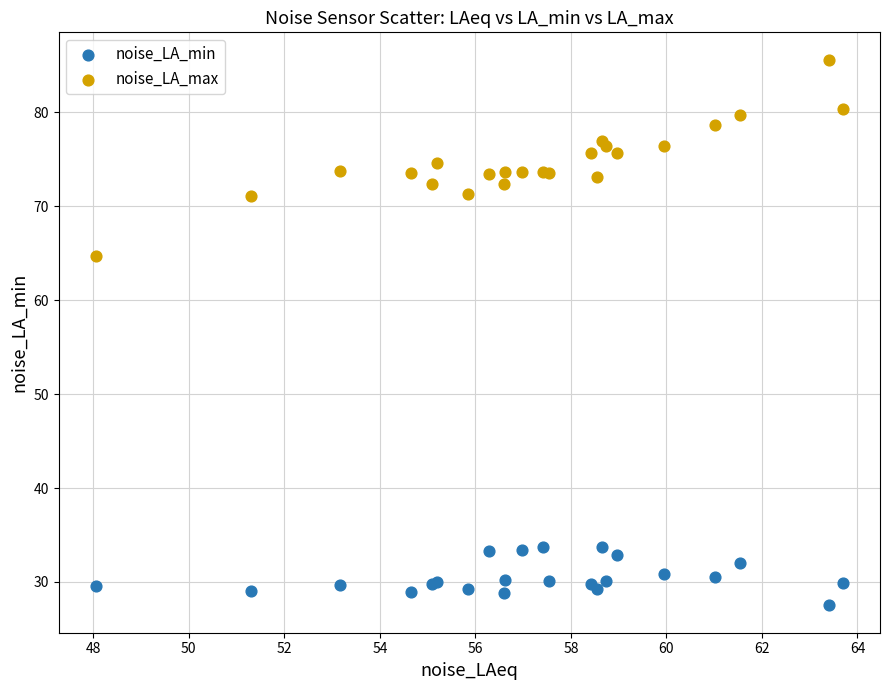

Across all series, what Y value is closest to 56?

64.7